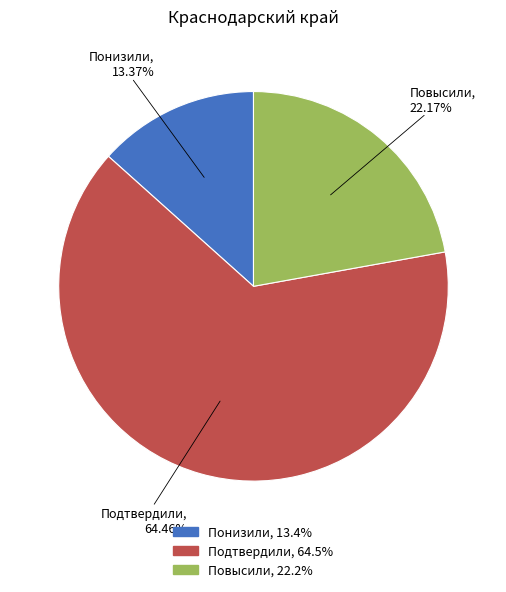

Is there any slice that represents more than half of the pie?

Yes